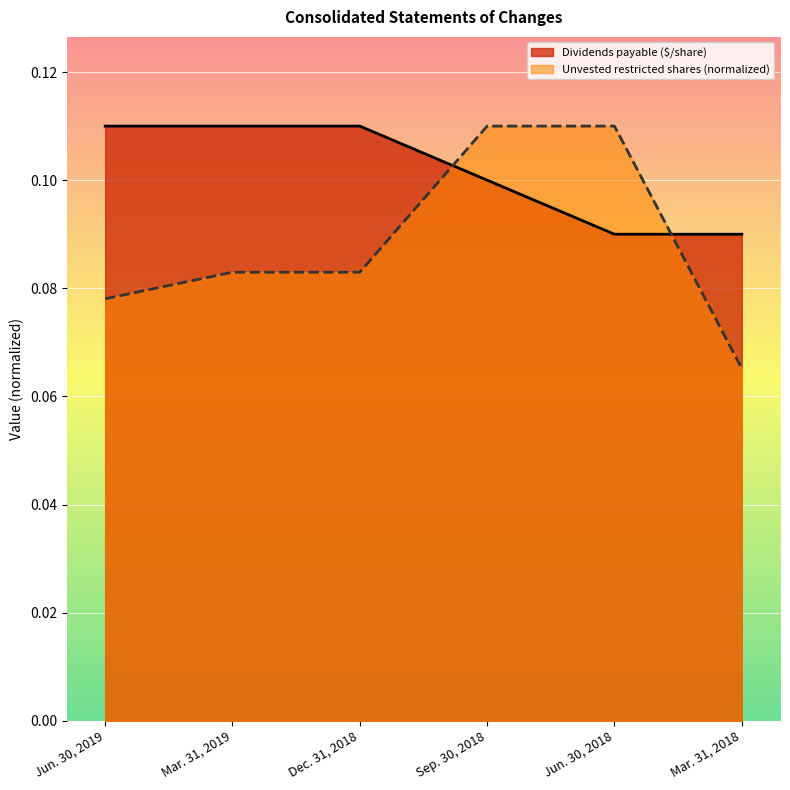

Which has a higher value, Jun. 30, 2018 or Mar. 31, 2018?

Jun. 30, 2018